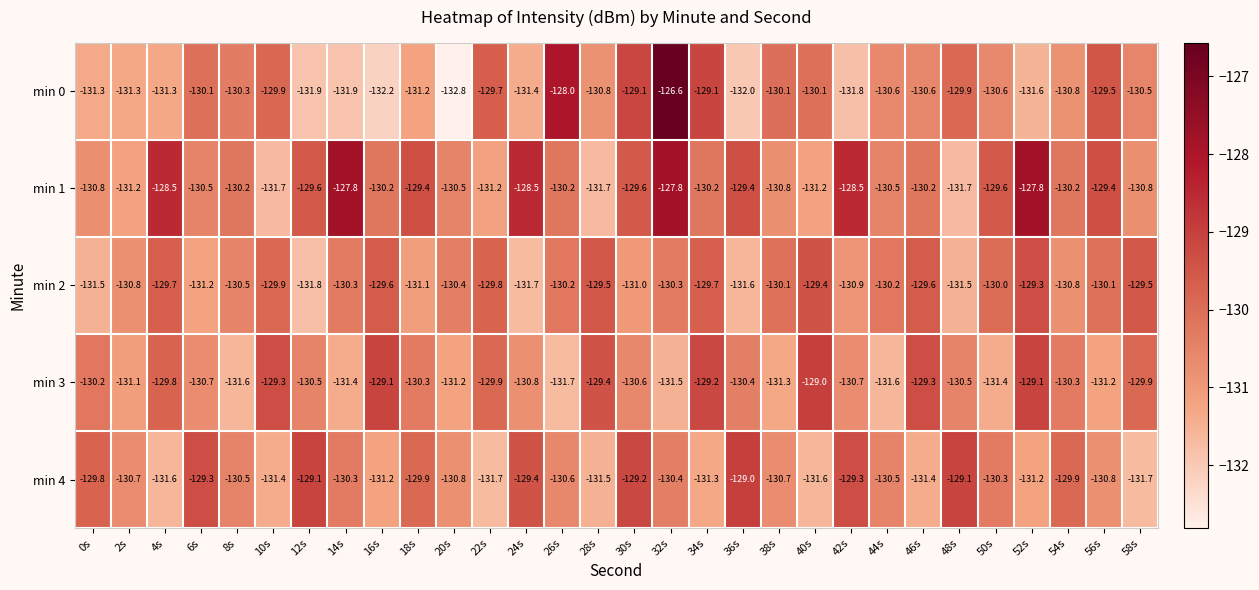

Read the min 1 value at 48s.

-131.7